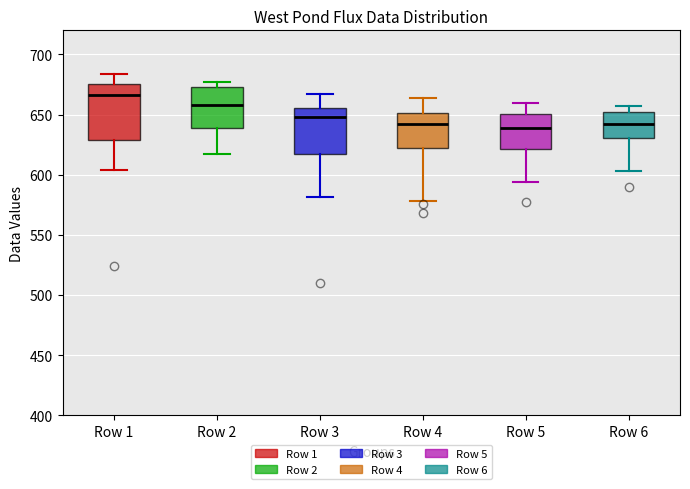

Where is the upper edge of the box for Row 3 on the y-axis? The values are not printed on the chart, so give them approximately, as read against the axis.

655